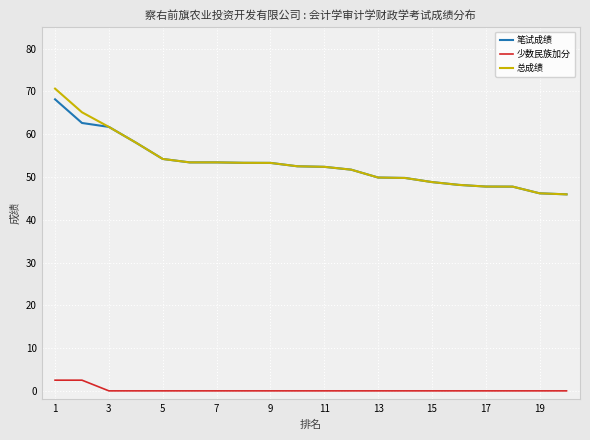

True or false: 总成绩 and 少数民族加分 intersect in this chart.

False